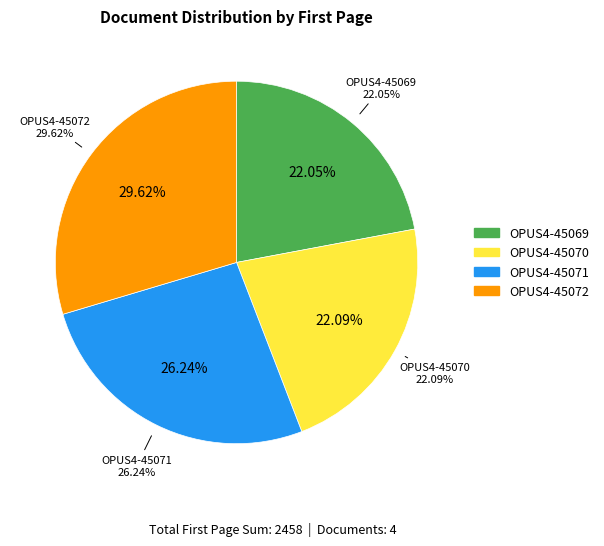

Which category has the smallest portion of the pie?

OPUS4-45069